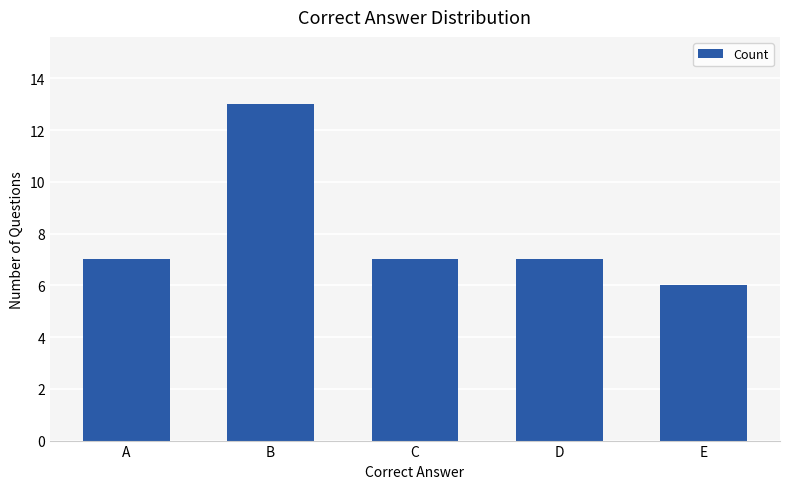

What is the greatest value displayed?

13